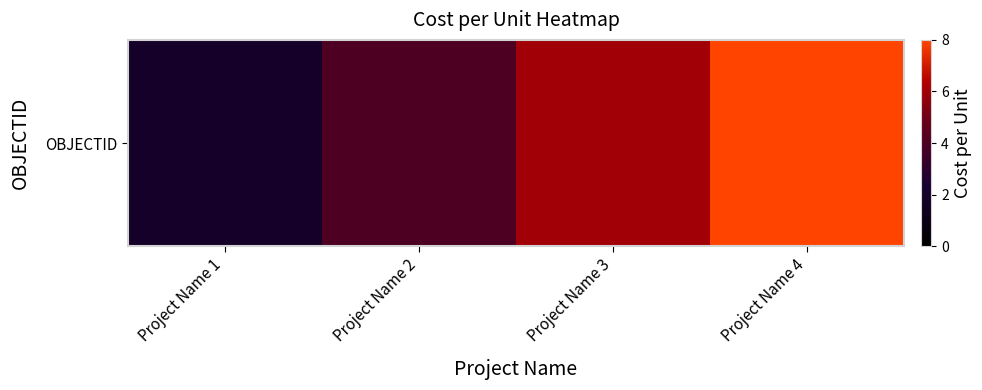

What is the difference between the maximum and second lowest values?

4